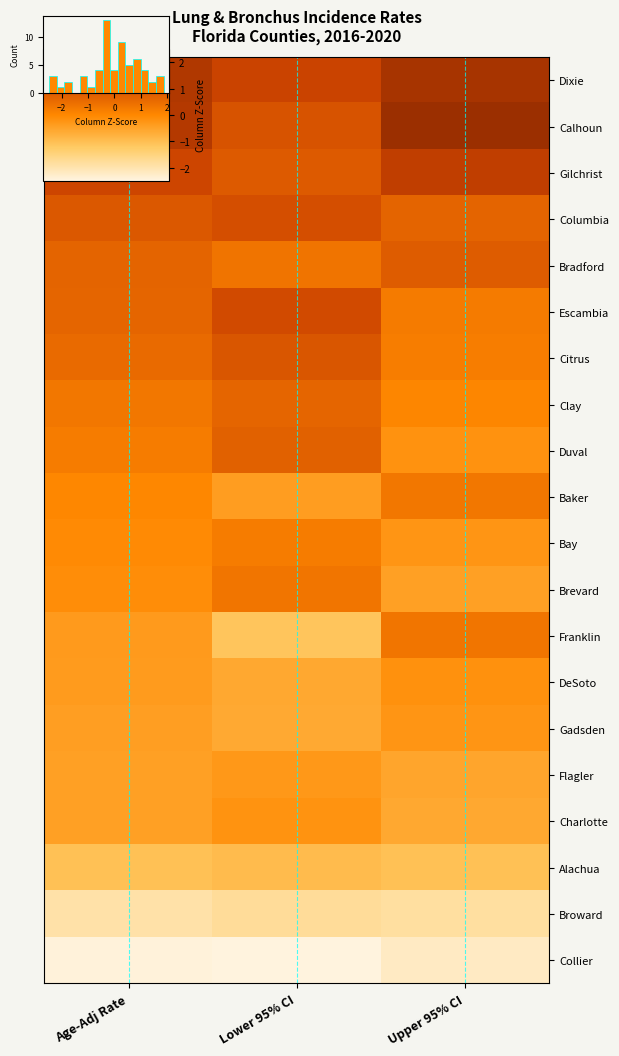

At how many categories does at least one series exceed 0?

3